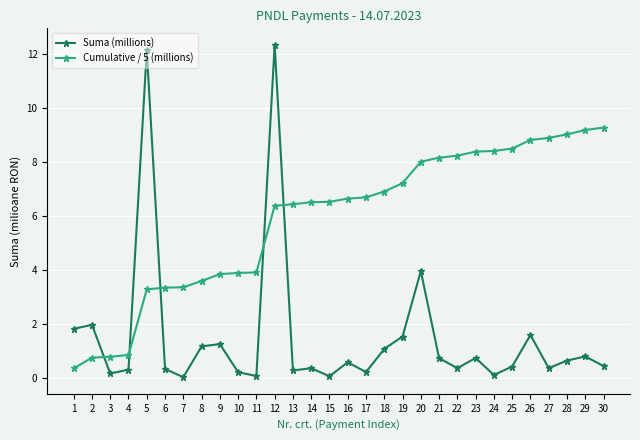

Which series has the largest total across all categories?

Cumulative / 5 (millions)